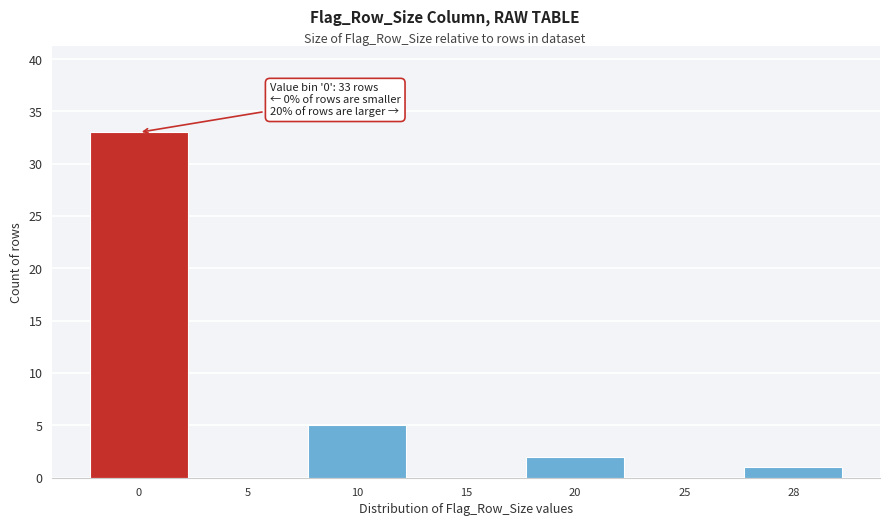

Reading left to right, extract all data points from this chart.

0=33	5=0	10=5	15=0	20=2	25=0	28=1